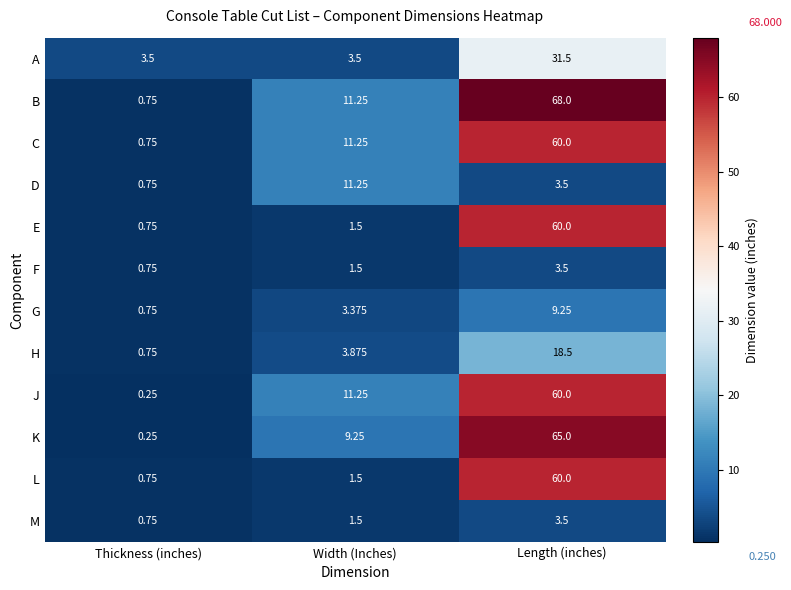

Which series has the largest total across all categories?

B